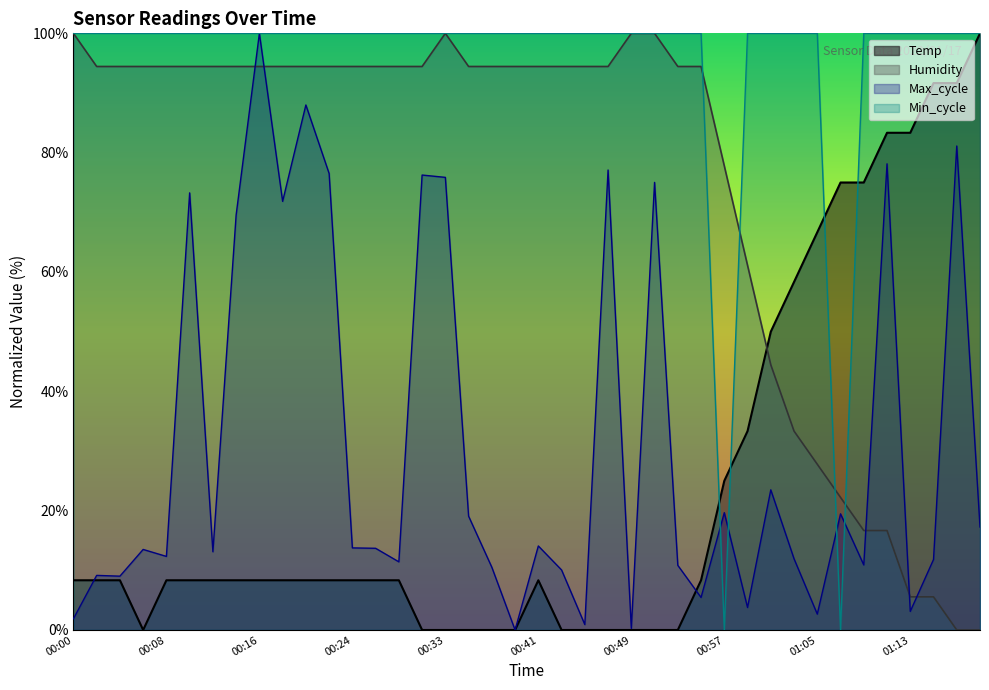

What is the maximum value for Temp?

100.0